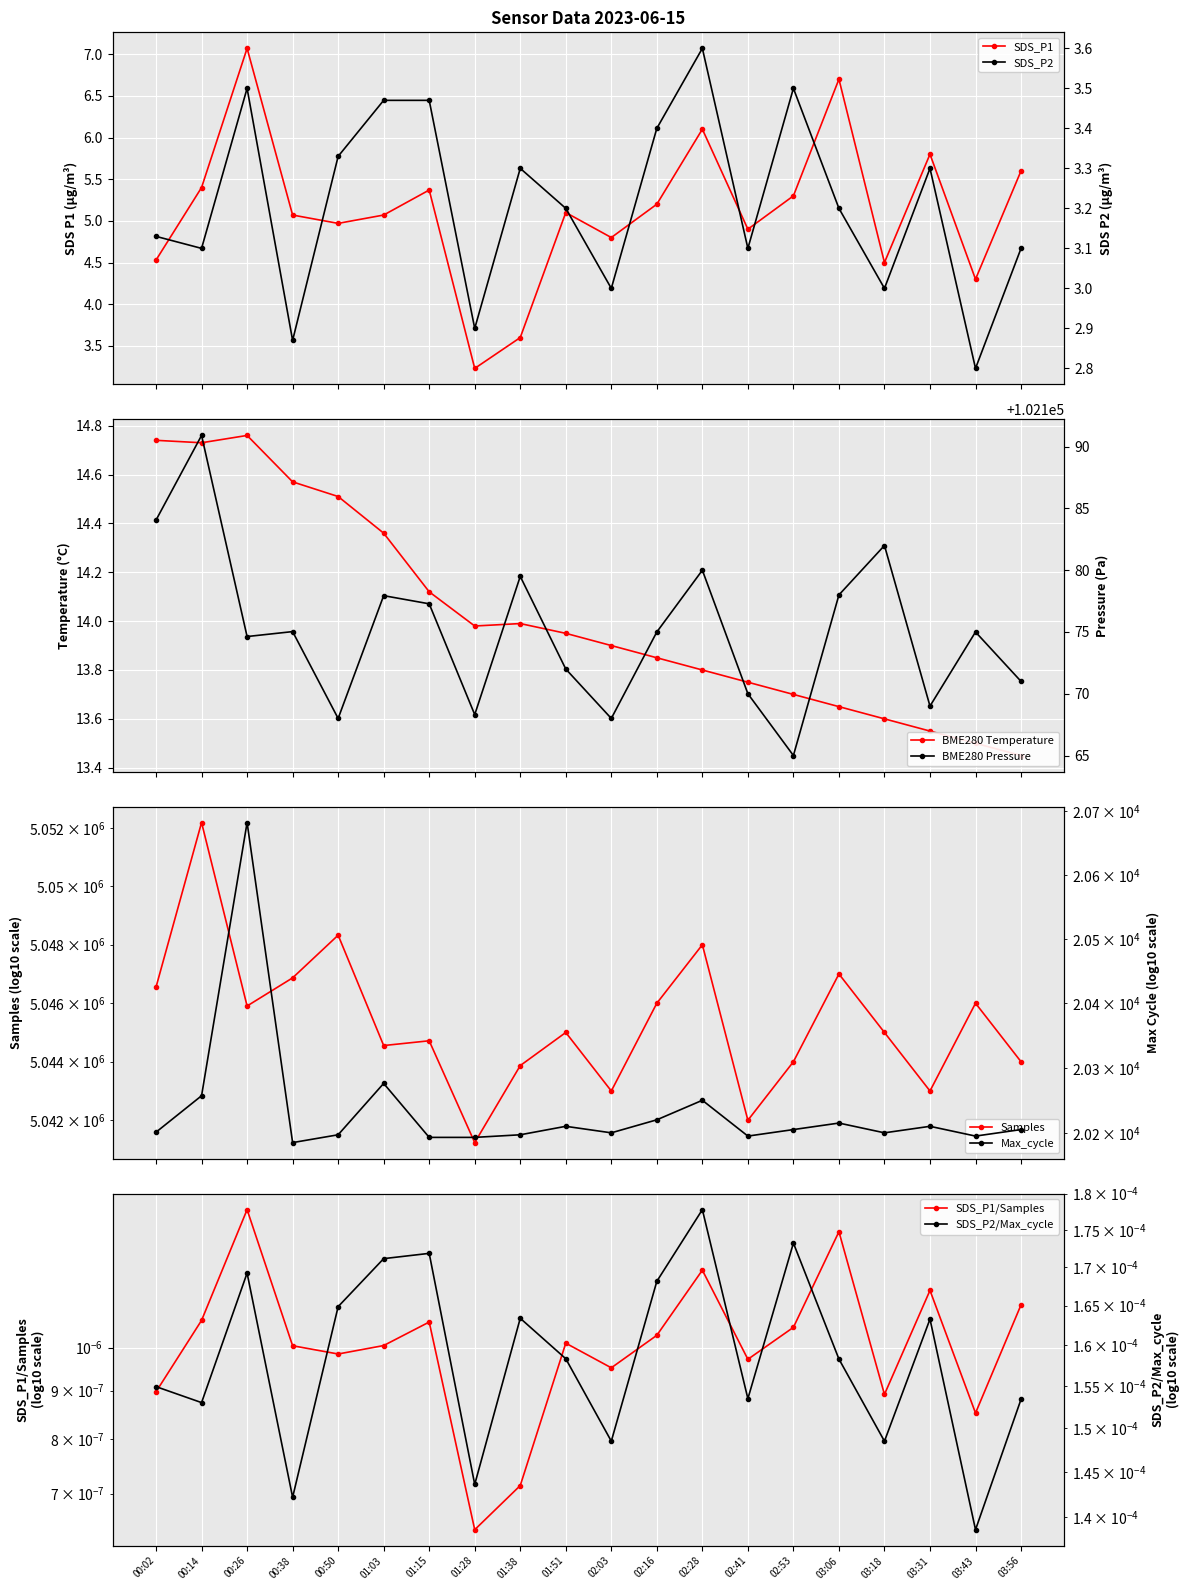

True or false: SDS_P2 and SDS_P1 intersect in this chart.

False